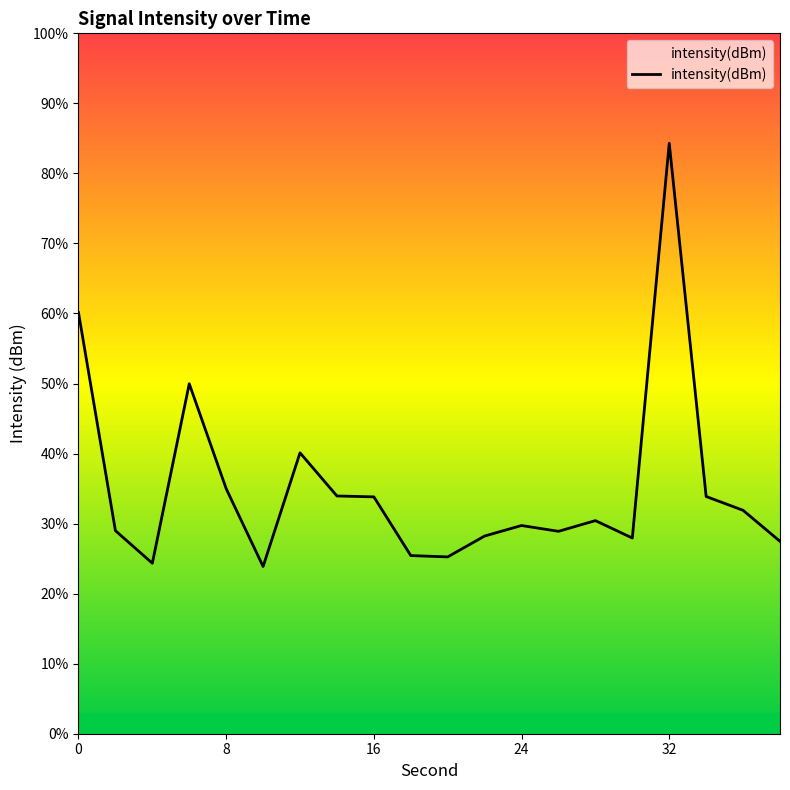

What is the maximum value shown in the chart?

84.3